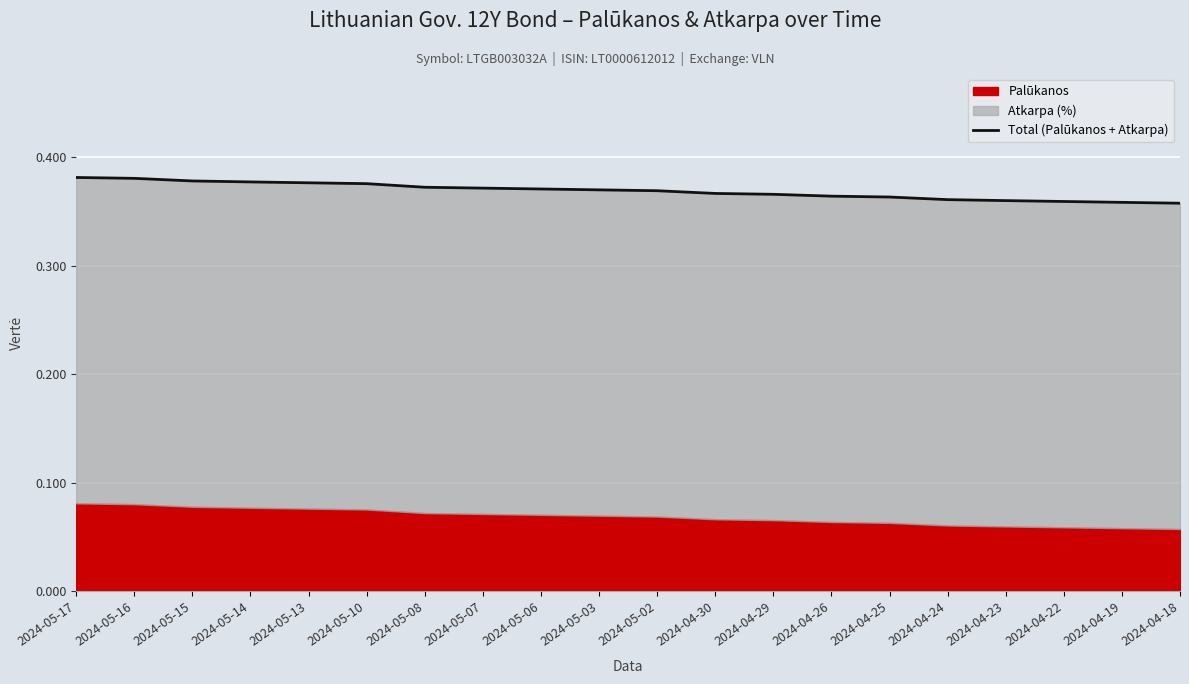

How many values are between 0 and 1?

20